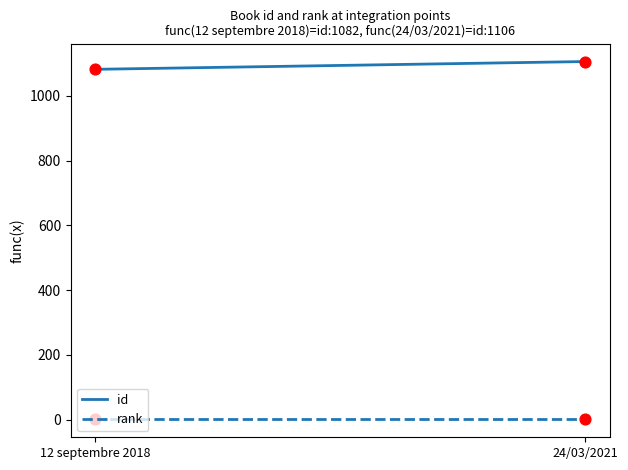

Which series reaches the minimum Y coordinate?

rank